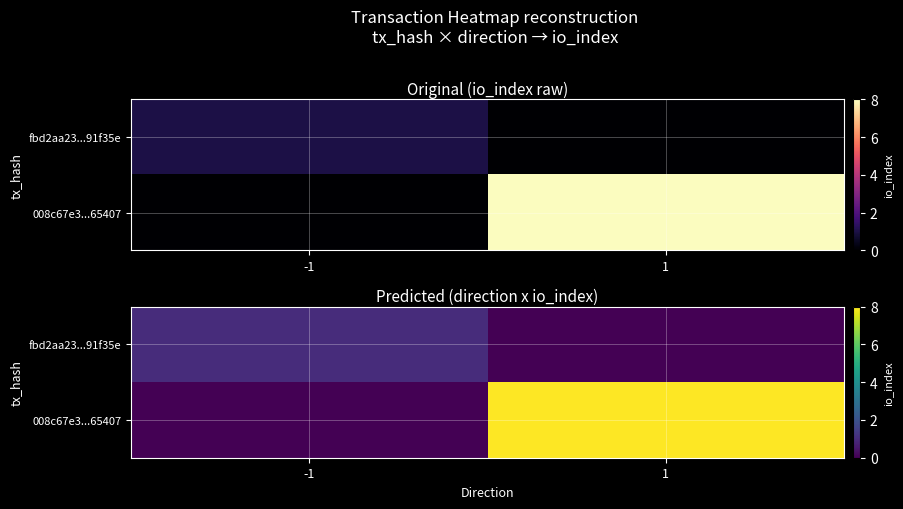

Is the value of fbd2aa23...91f35e at 1 greater than the value of 008c67e3...65407 at 1?

No